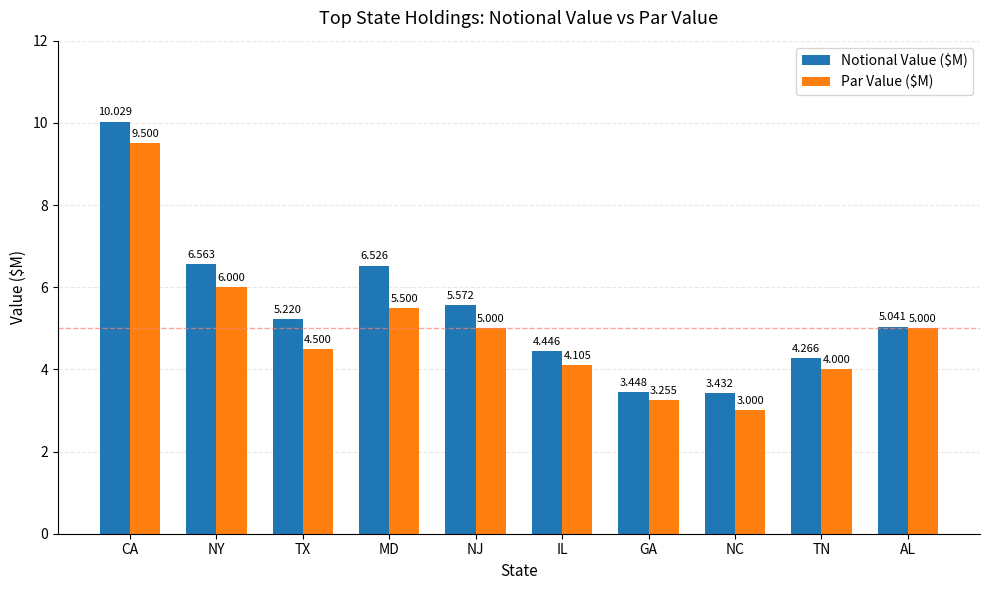

What is the minimum value shown in the chart?

3.0